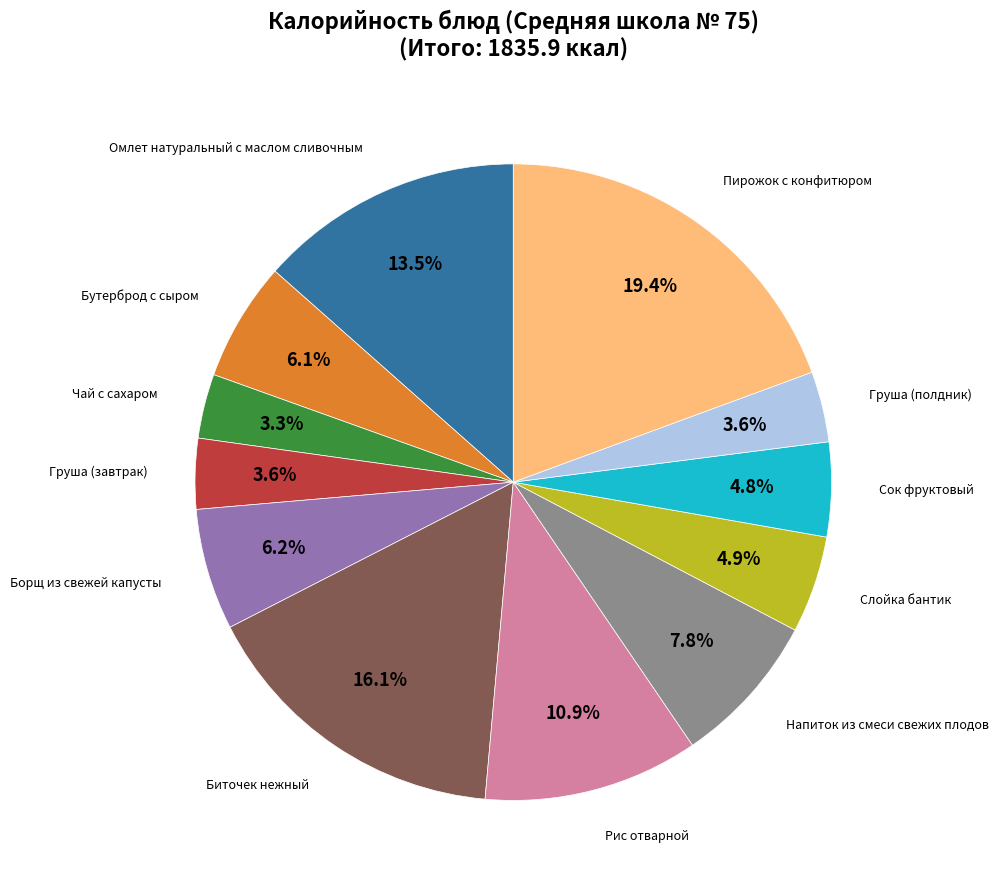

Is there a majority slice in this chart?

No